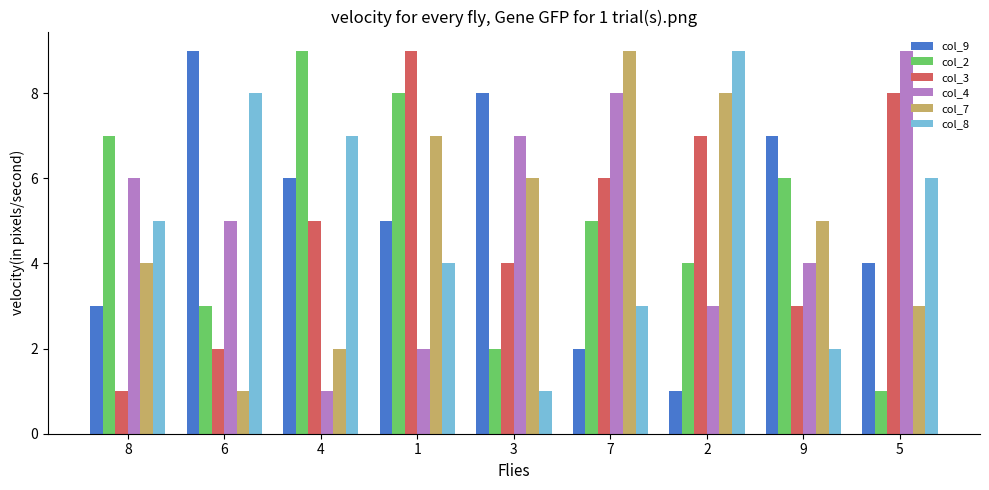

The col_9 series shows 9 at 6. True or false?

True